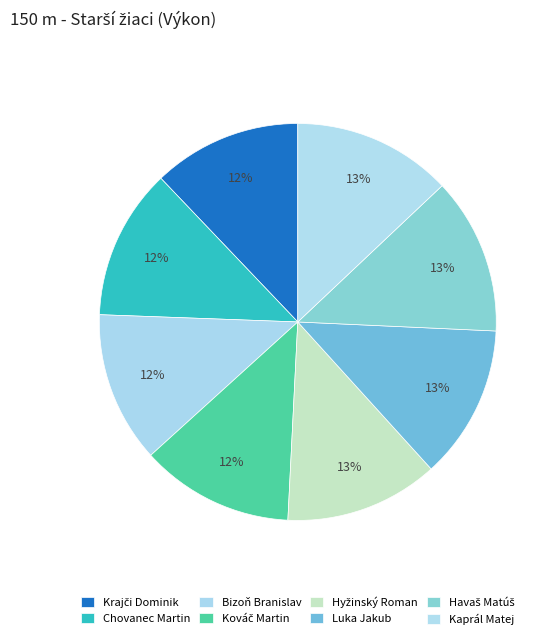

What percentage is the Hyžinský Roman slice, to the nearest percent?

13%